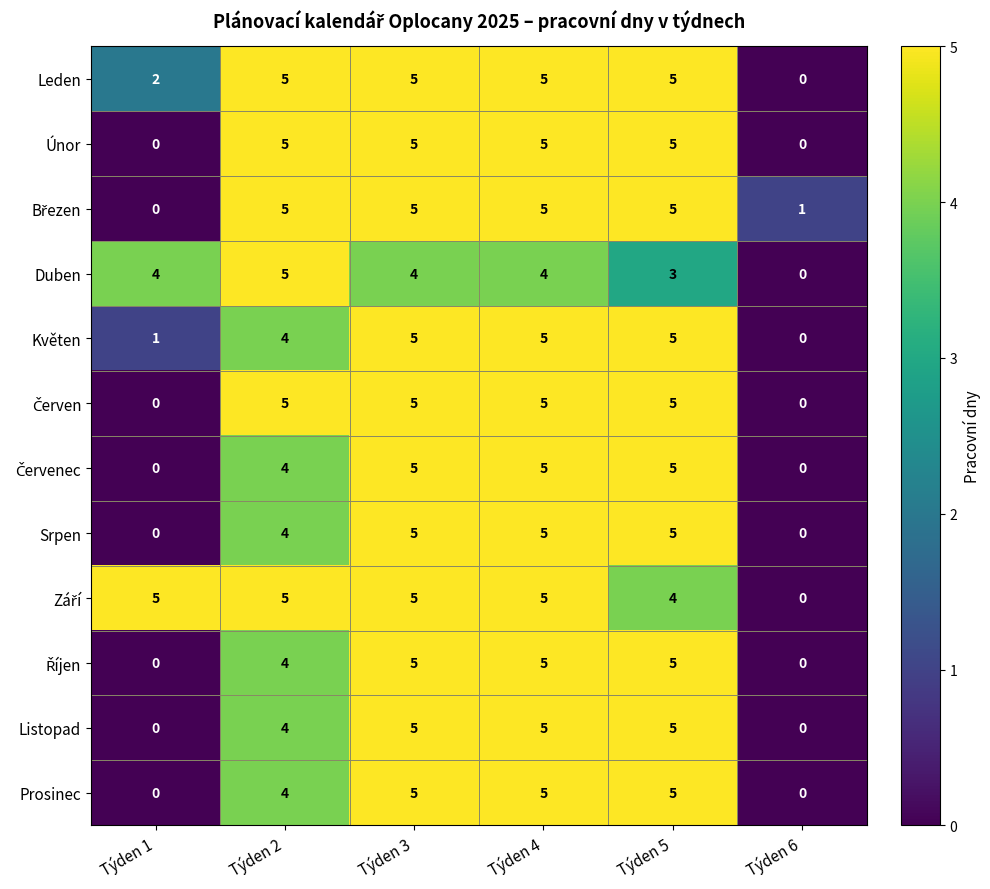

Count the Srpen values in the range 0 to 5.

6